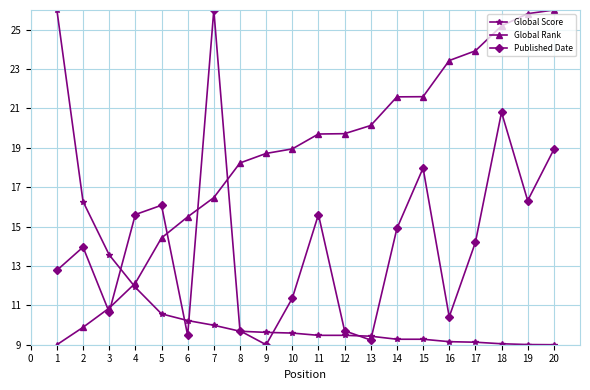

Is the value of Global Rank at 2 greater than the value of Published Date at 3?

No